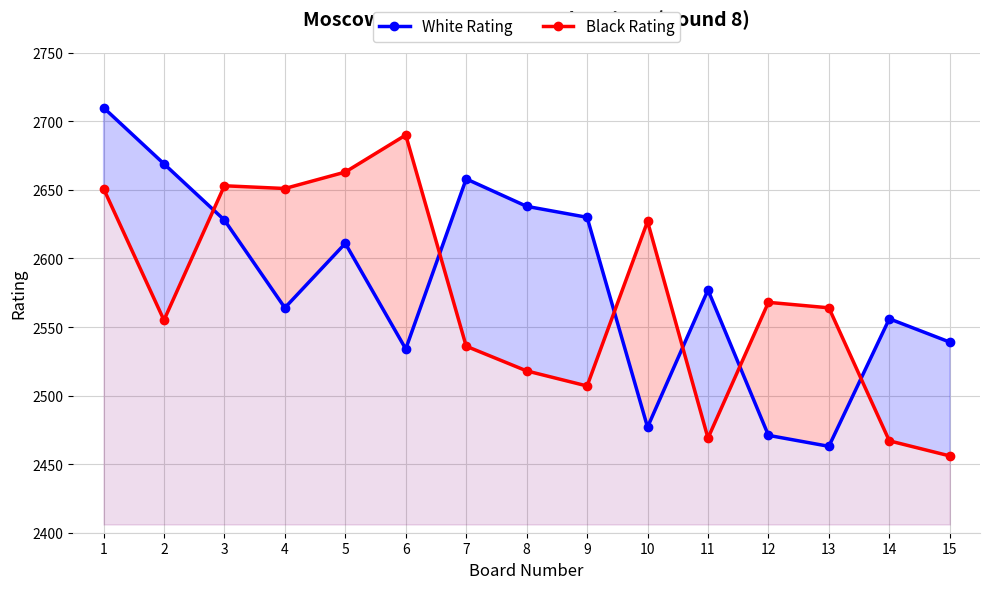

Rank the series at 1 from lowest to highest value.

Black Rating, White Rating